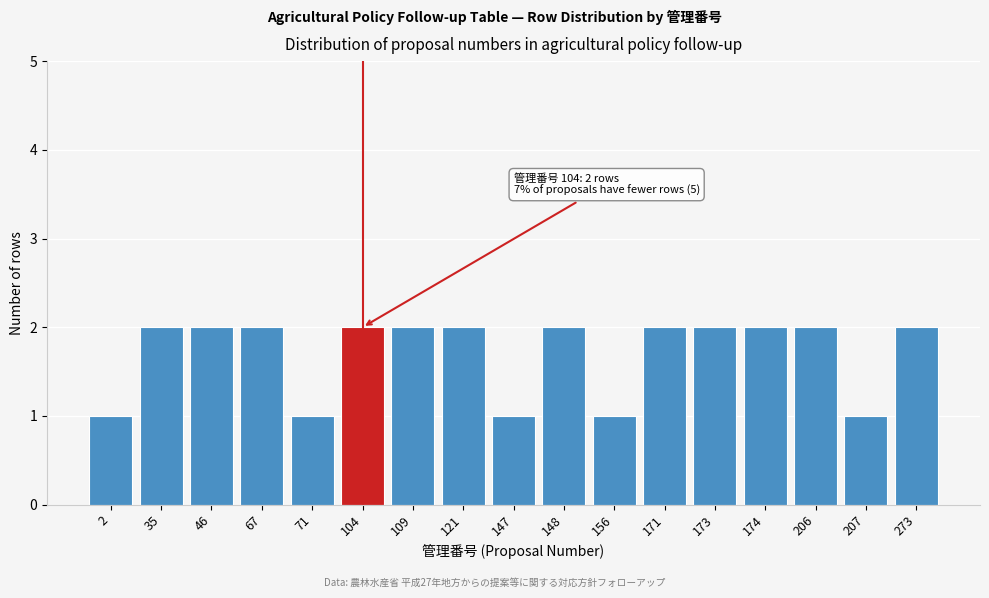

Reading left to right, transcribe all the data shown in this chart.

1	2	2	2	1	2	2	2	1	2	1	2	2	2	2	1	2